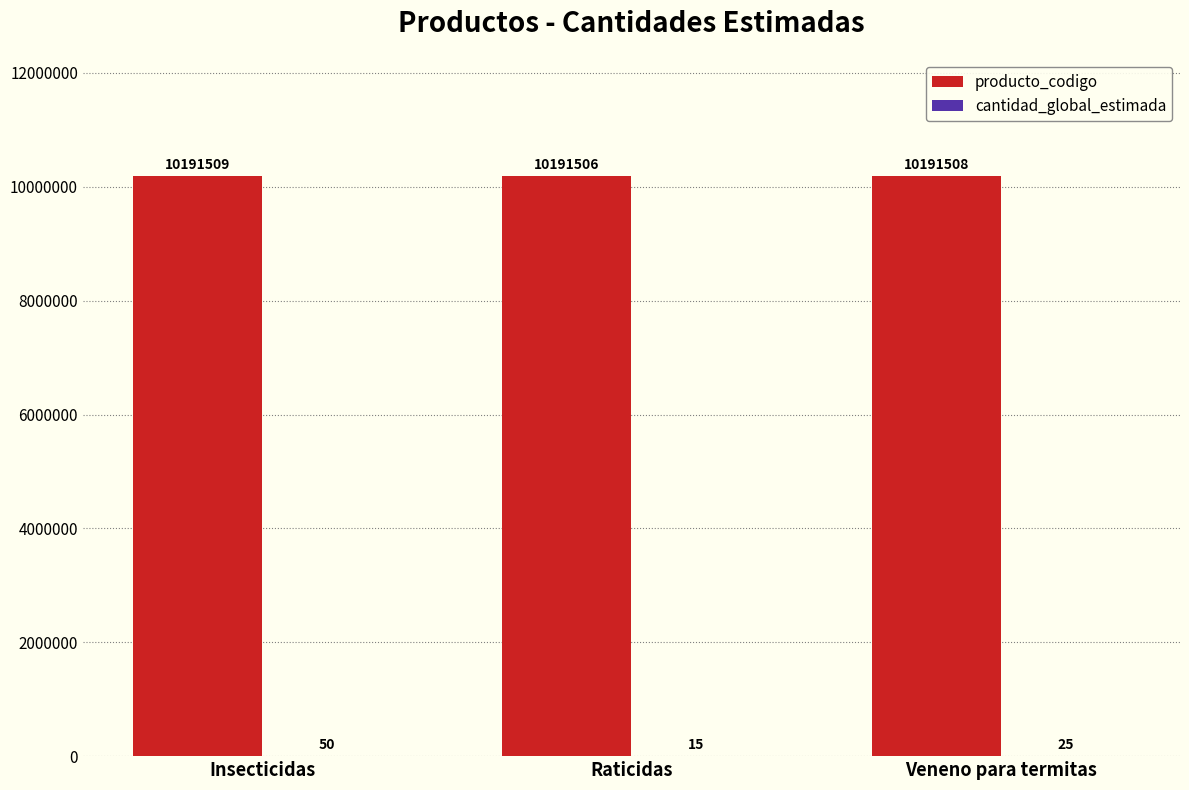

How many groups of bars are there?

3